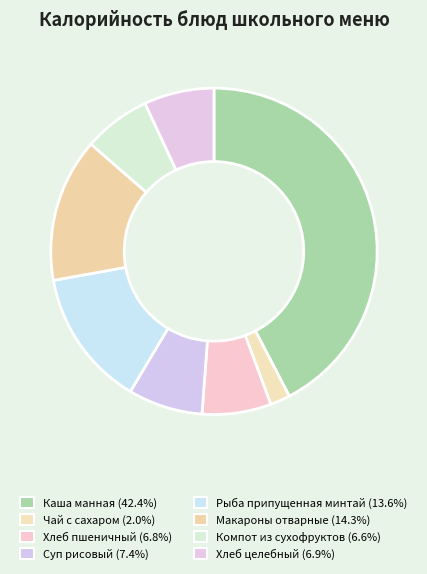

Is the sum of Рыба припущенная минтай and Каша манная greater than half?

Yes